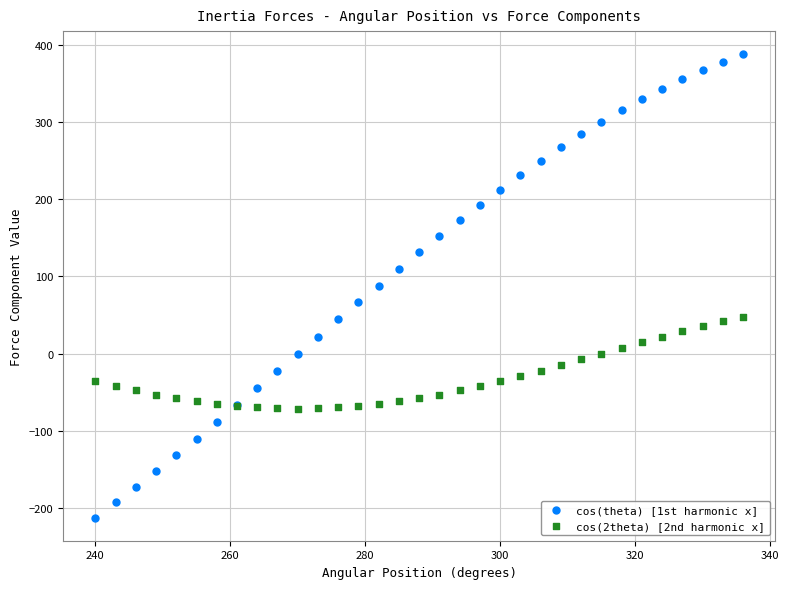

What is the X range (max minus min) for the scatter plot?

96.0